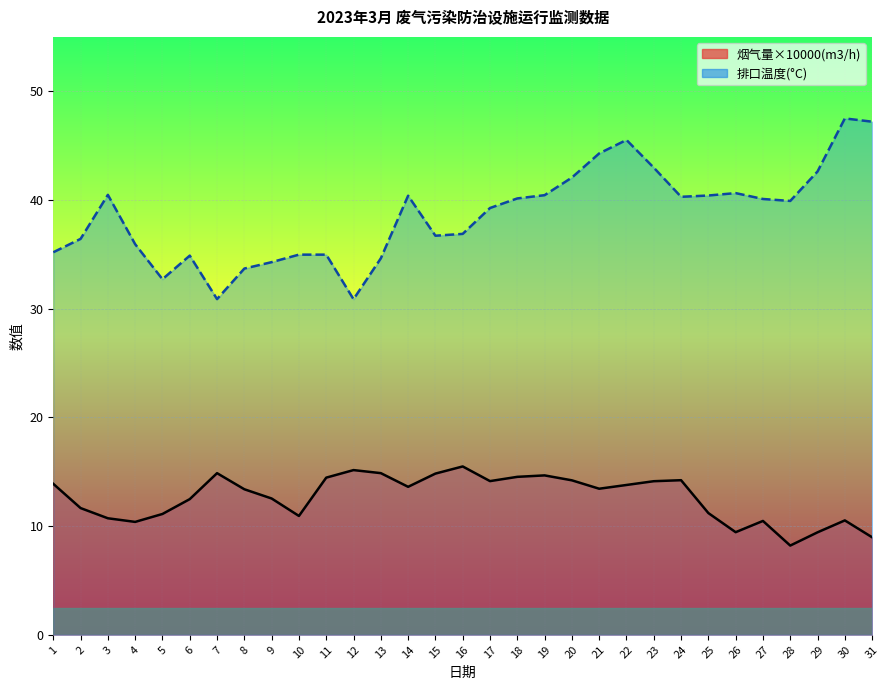

What is the difference between the 烟气量×10000(m3/h) values at 12 and 14?

1.5